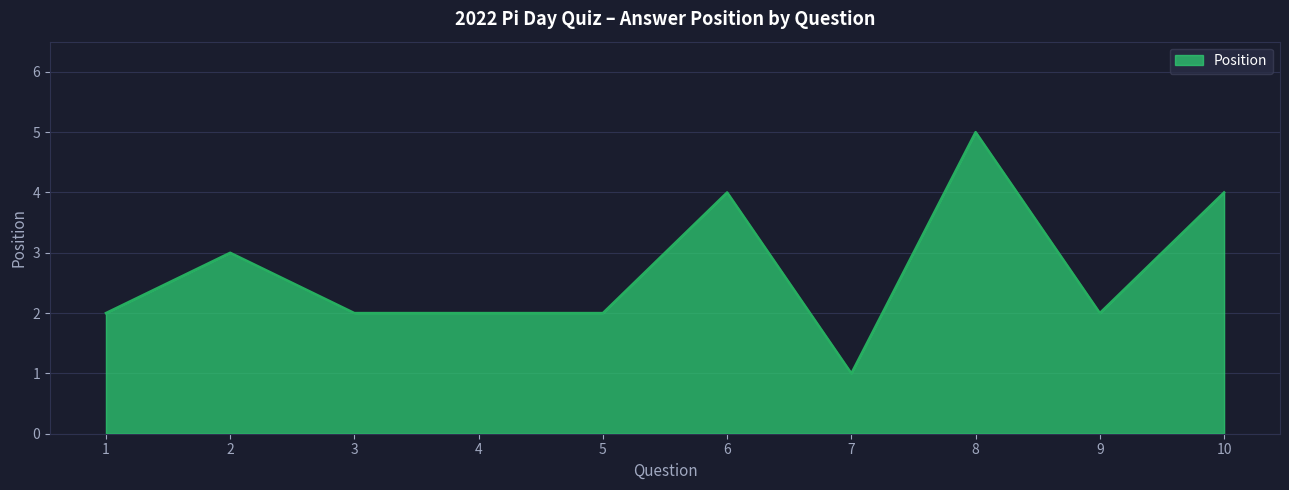

Reading left to right, what are all the values shown in this chart?

2	3	2	2	2	4	1	5	2	4